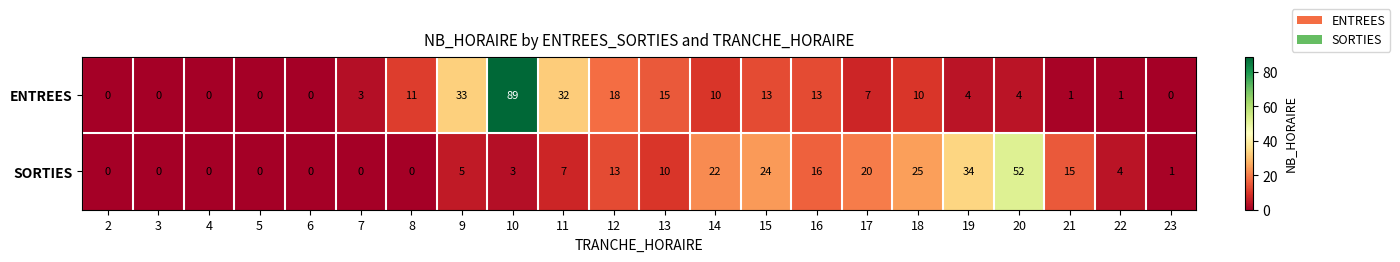

How many data points in SORTIES are less than 7?

11